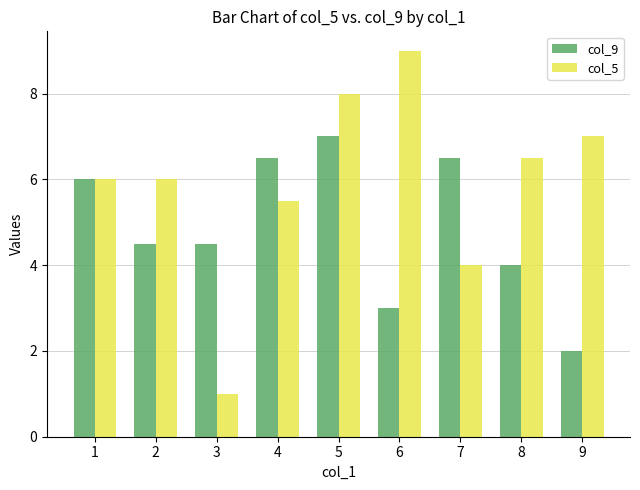

Is it true that col_5 equals 6.0 at 7?

False